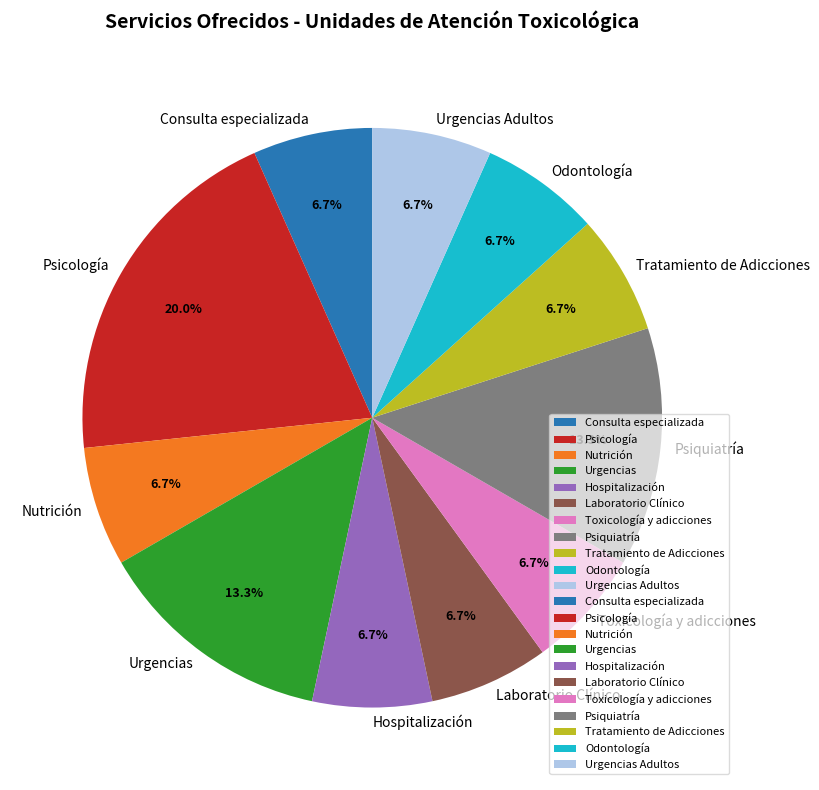

To the nearest percent, what percentage of the pie is Laboratorio Clínico?

7%